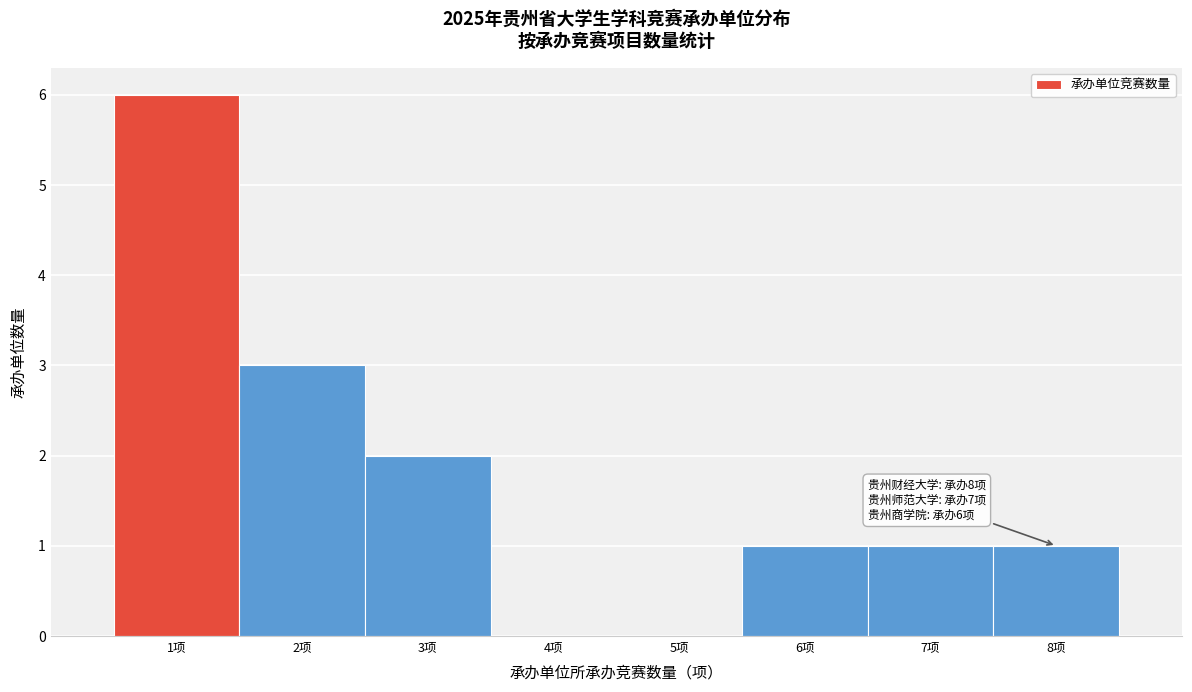

Over which range of the x-axis is the bar tallest?

0.5 to 1.5